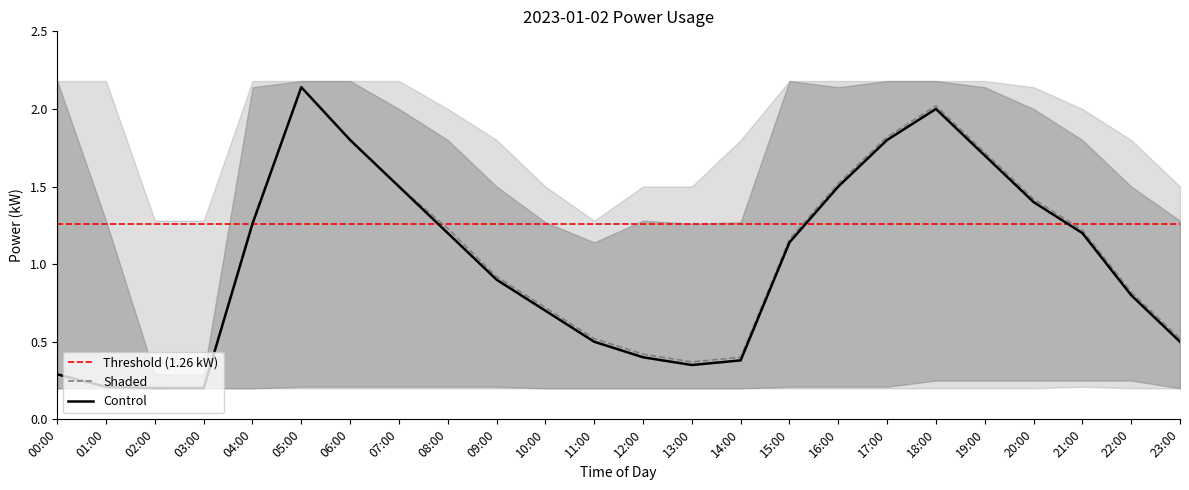

Is it true that Threshold (1.26 kW) equals 1.3 at 23:00?

True